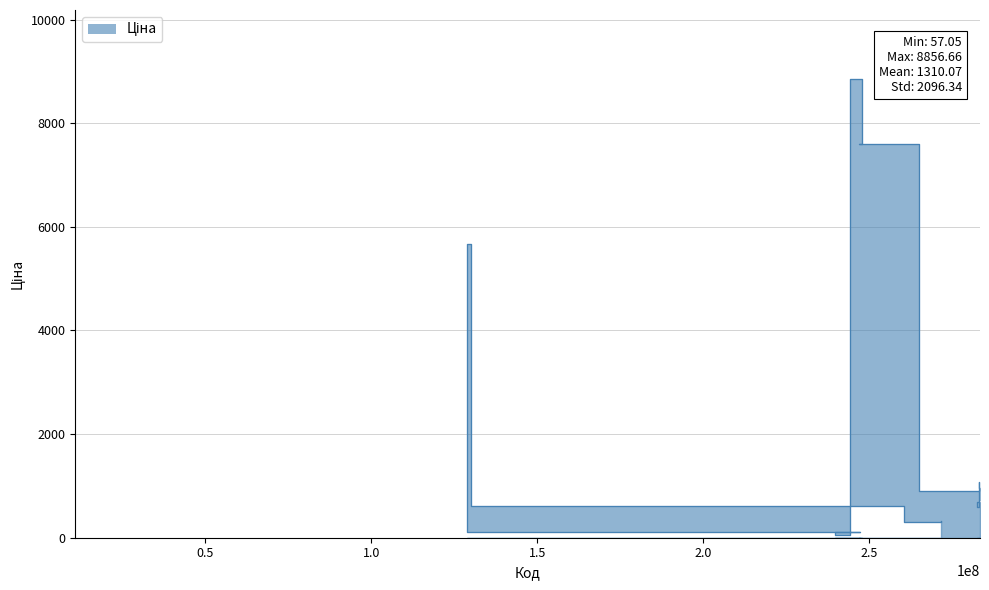

True or false: the data shows 1069.8 at 283231052.

True